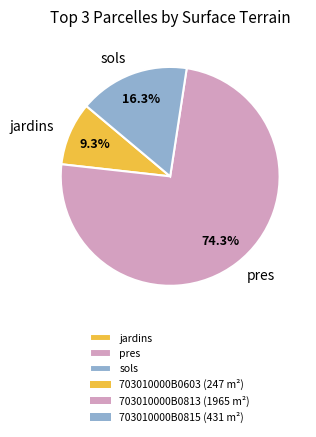

How many segments does this pie chart have?

3